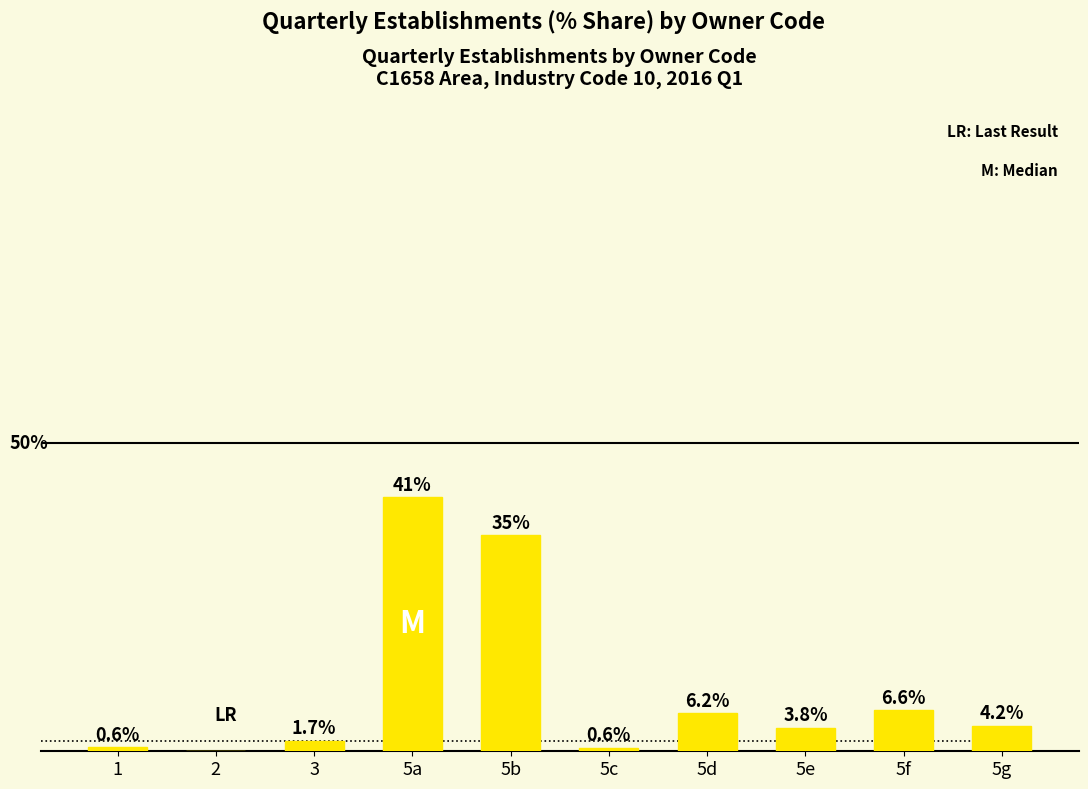

At which label is the value closest to 20?

5f